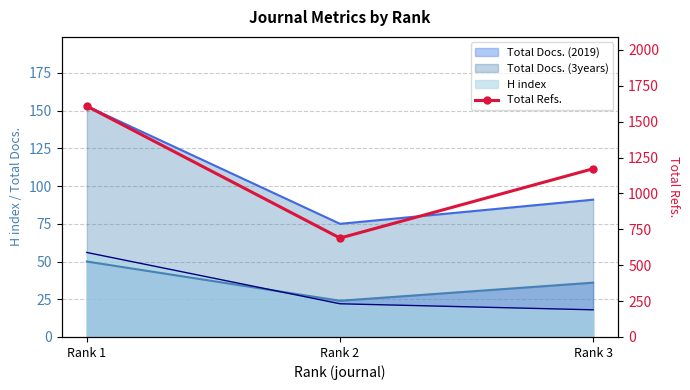

What is the average value?

1156